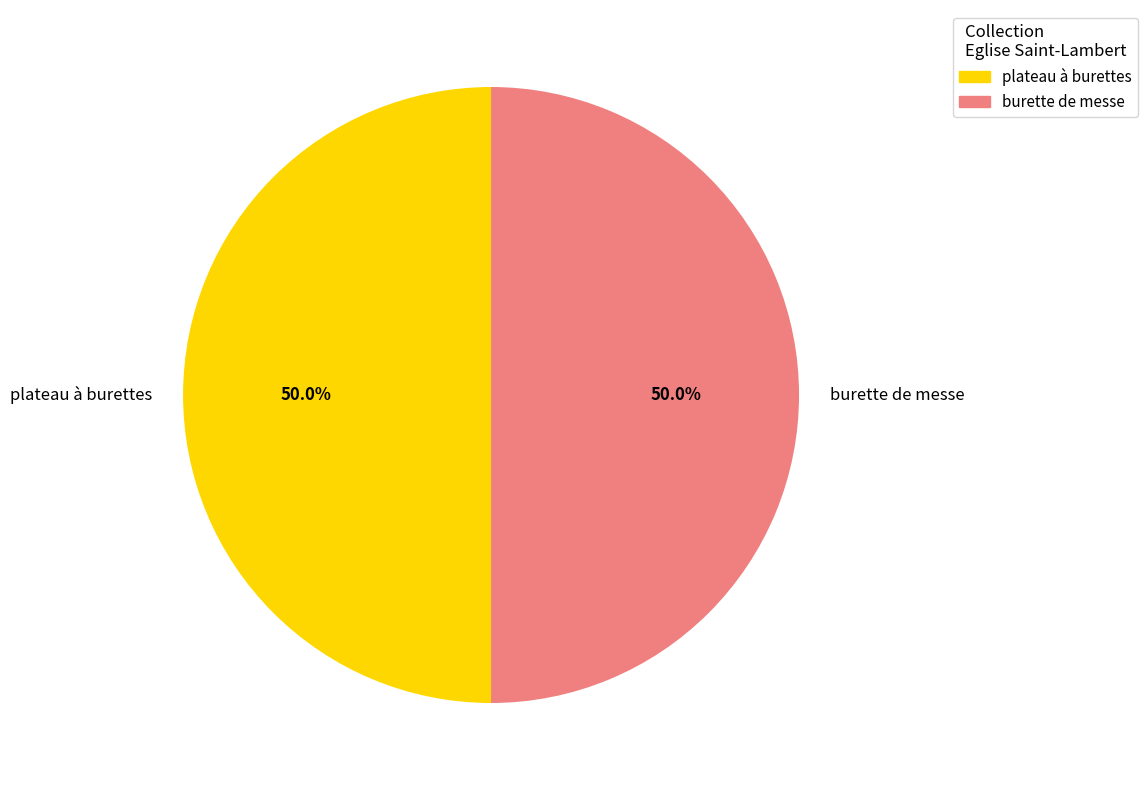

How many slices are in this pie chart?

2